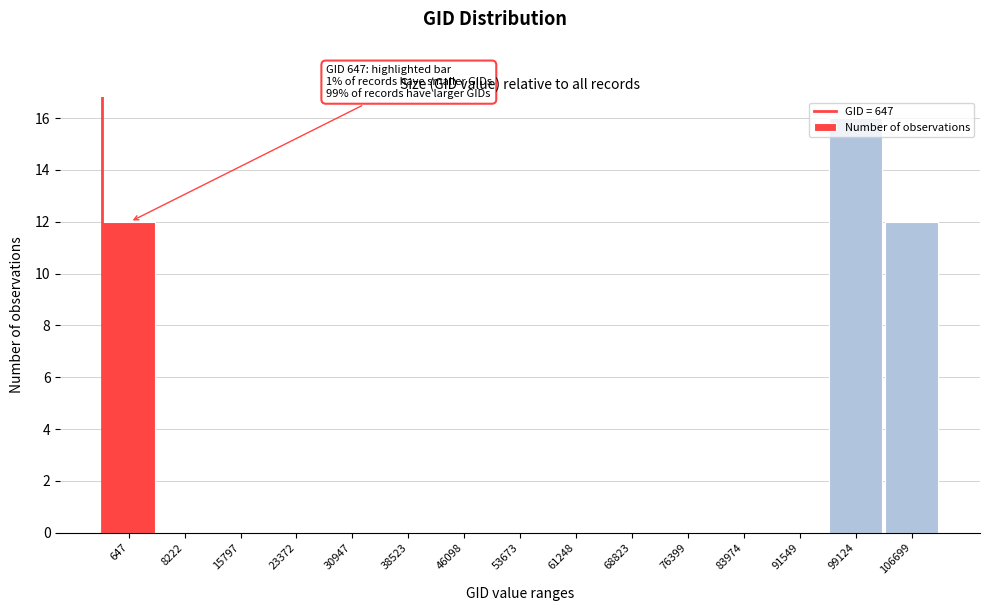

Between 647 and 91549, which is larger?

647